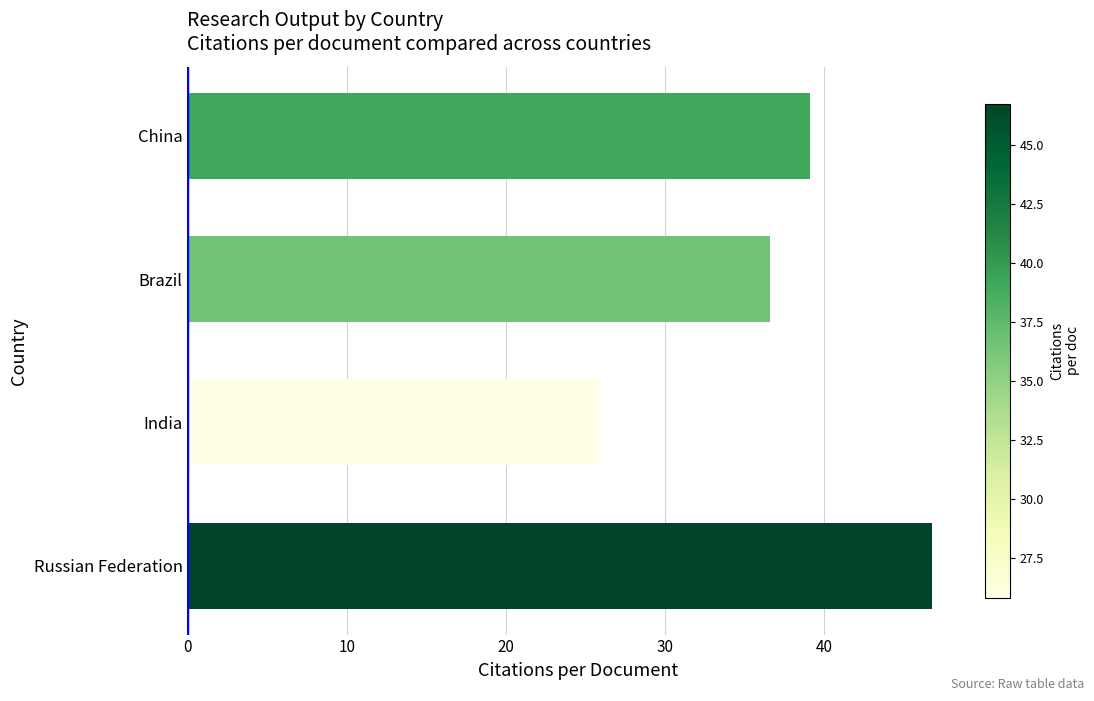

What is the difference between the maximum and minimum values?

20.9